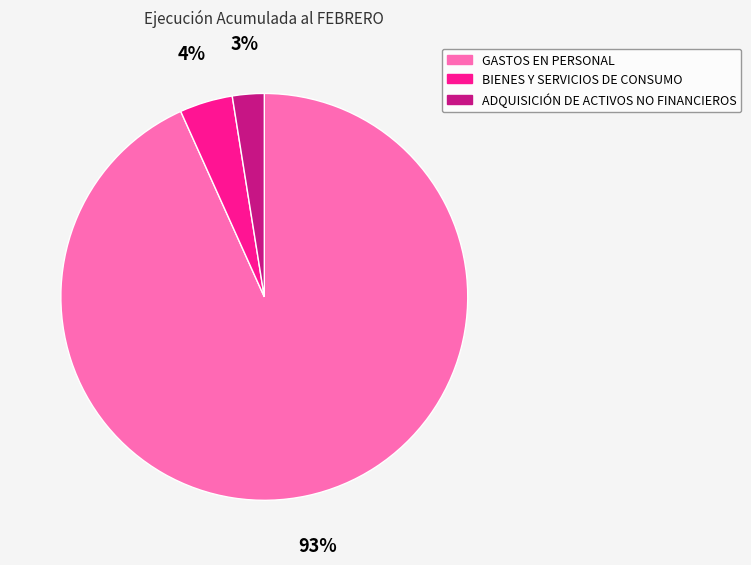

Which slice is the smallest?

ADQUISICIÓN DE ACTIVOS NO FINANCIEROS